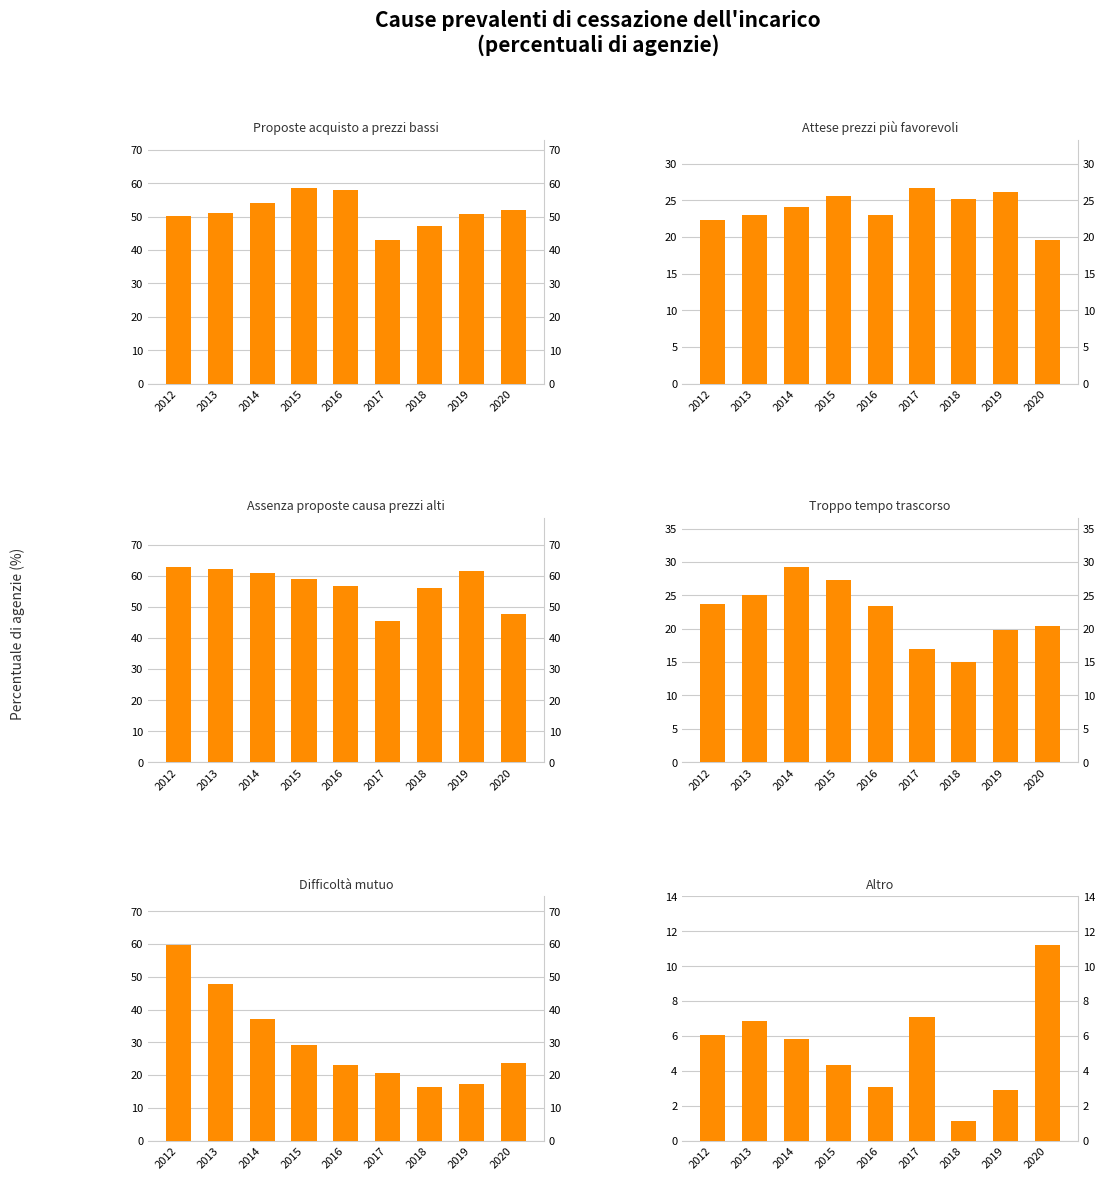

Between 2016 and 2020, which series saw the biggest shift?

Assenza proposte causa prezzi alti